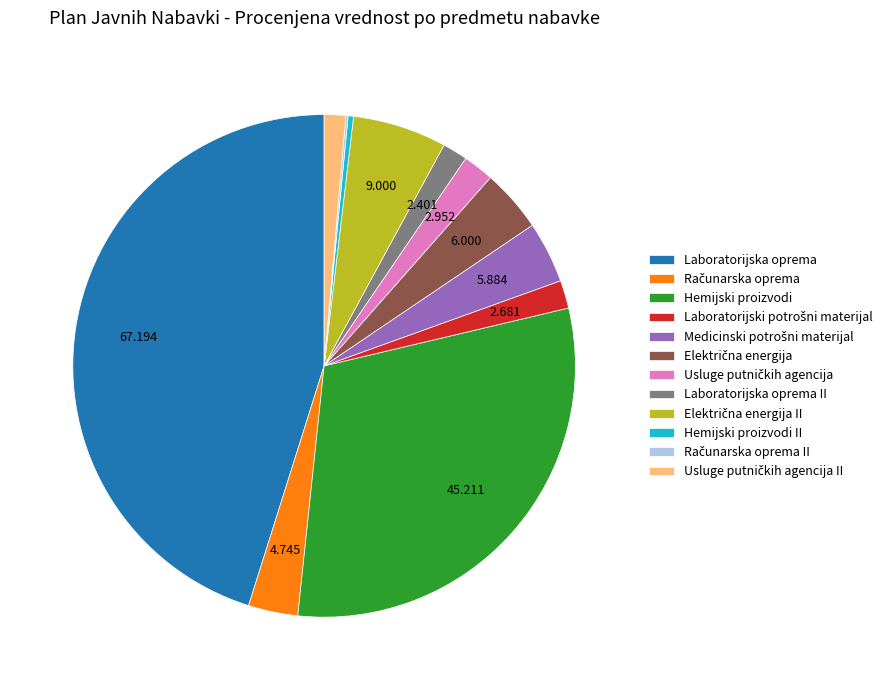

What is the largest slice in the pie chart?

Laboratorijska oprema